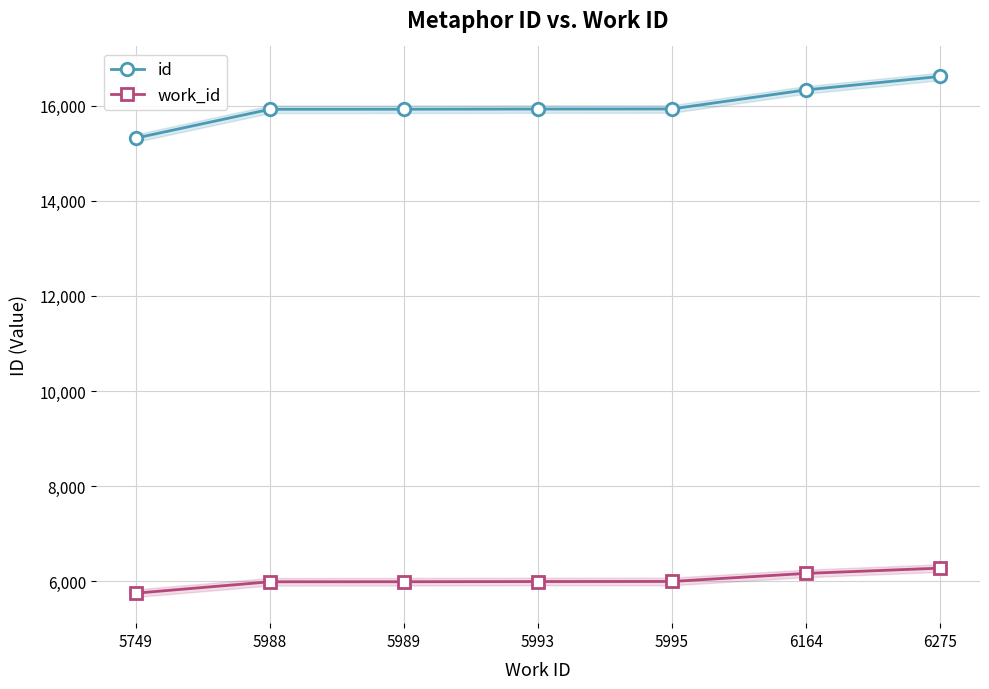

How many lines are shown in the chart?

2